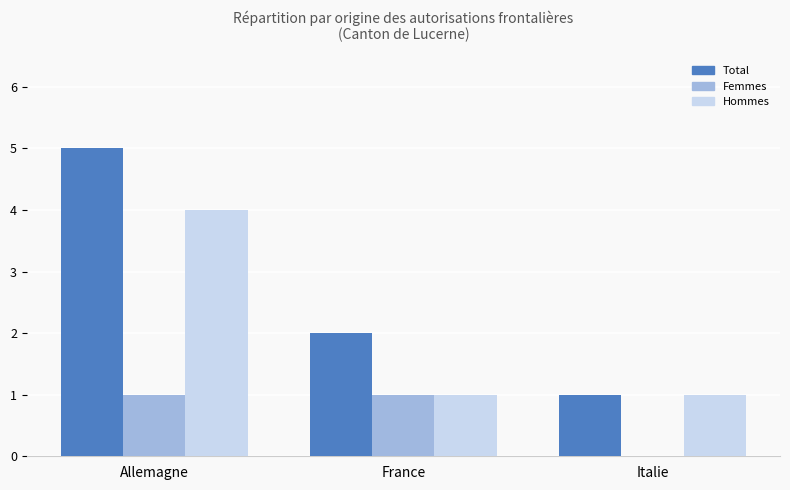

The value of Femmes at France is 0. True or false?

False